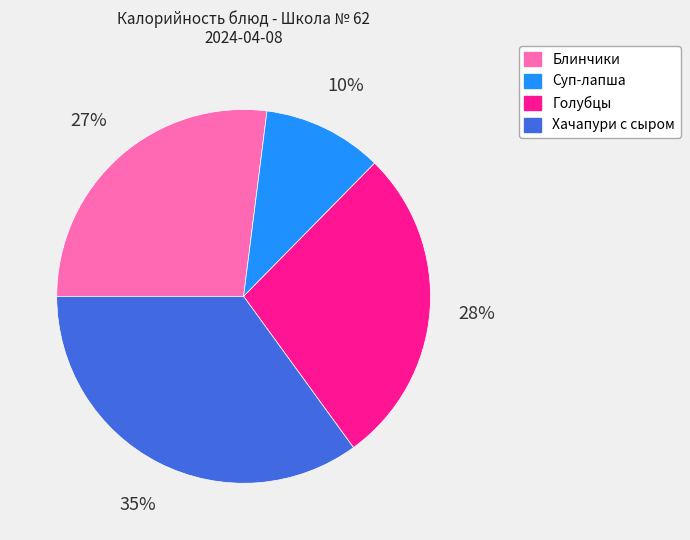

To the nearest percent, what portion does Хачапури с сыром represent?

35%